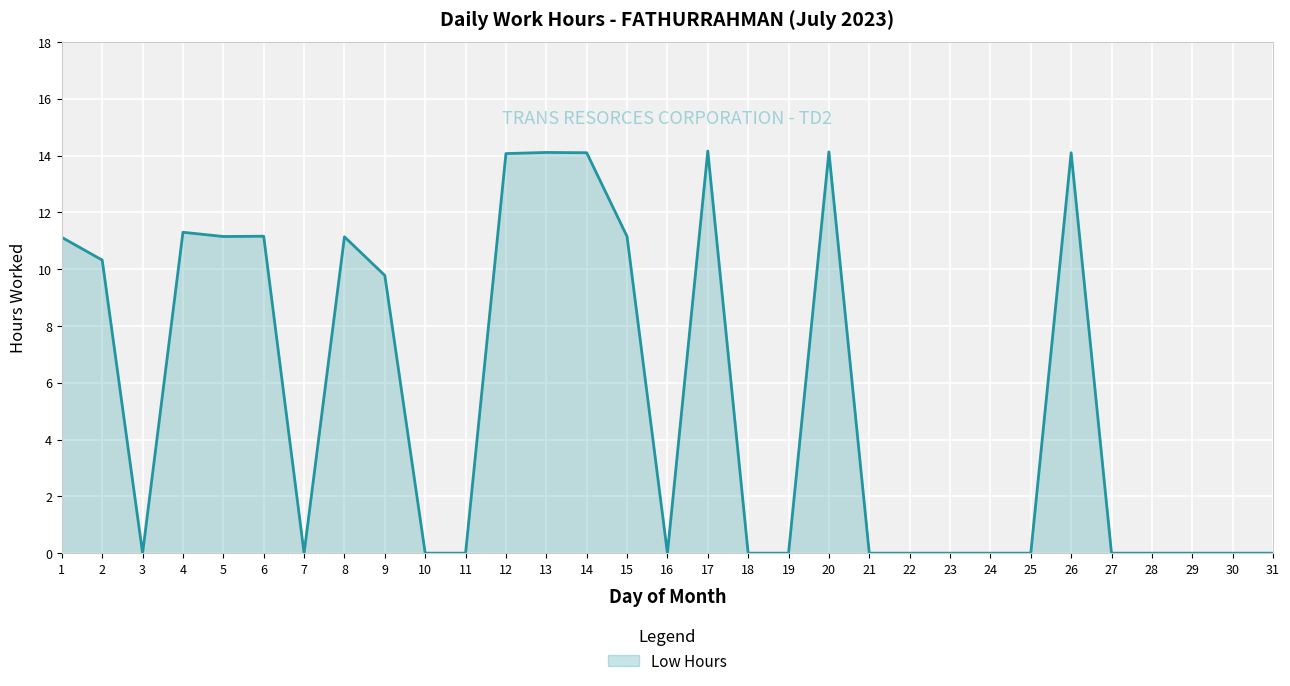

What is the maximum value shown in the chart?

14.2